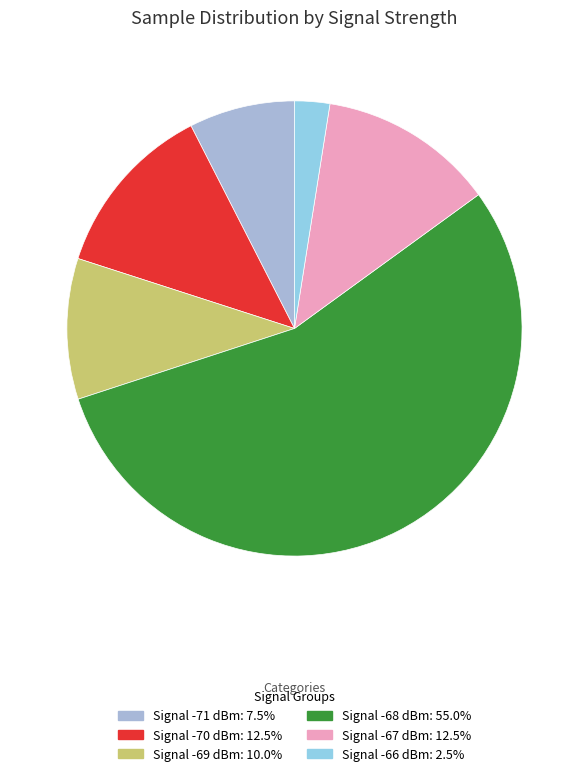

How many segments does this pie chart have?

6